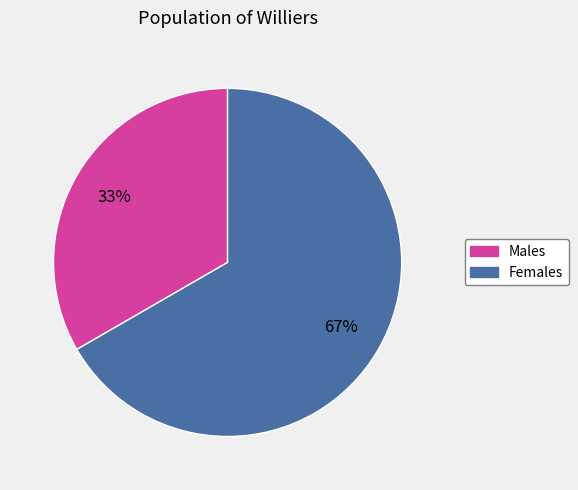

Which has a higher value, Males or Females?

Females